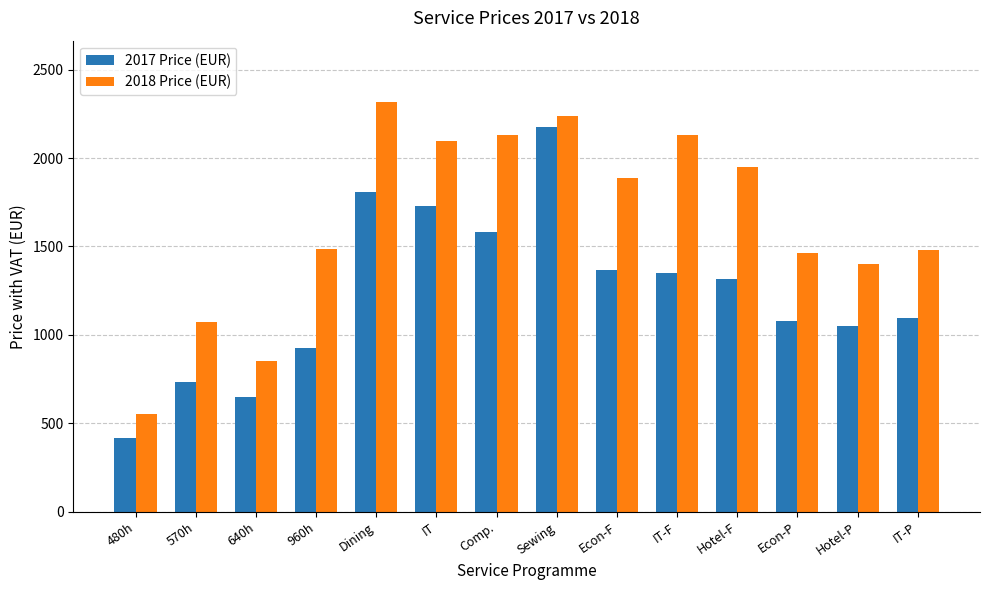

What is the label of the 1st bar from the right?

IT-P